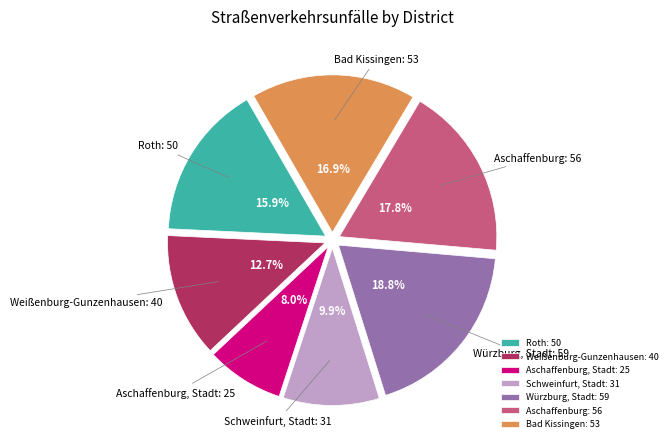

To the nearest percent, what is the combined percentage of Schweinfurt, Stadt and Aschaffenburg?

28%